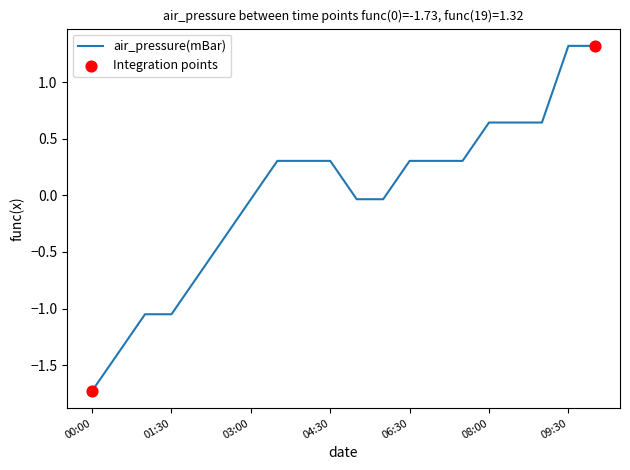

What is the smallest value displayed?

-1.7